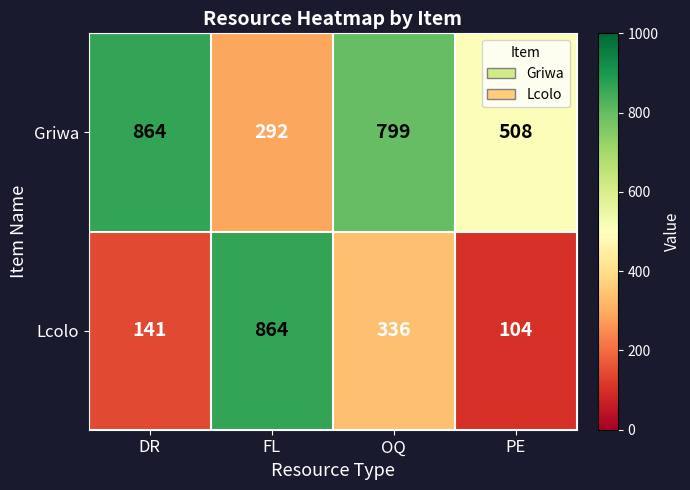

What is the smallest value displayed?

104